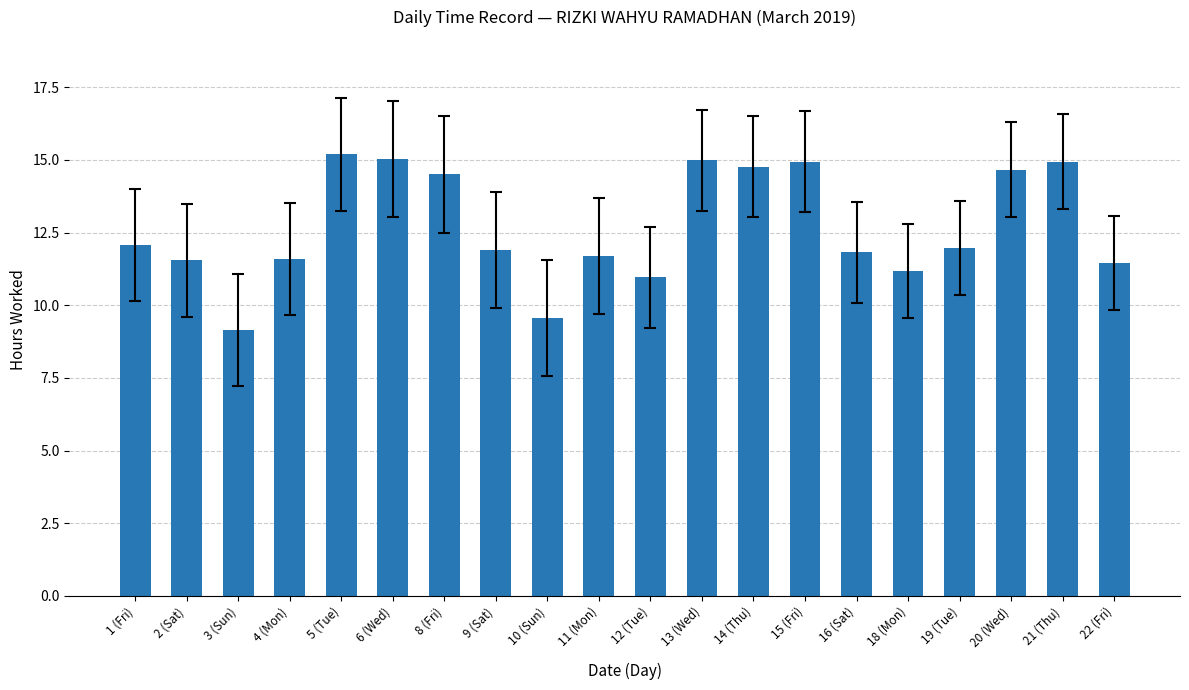

What is the label of the 5th bar from the left?

5 (Tue)